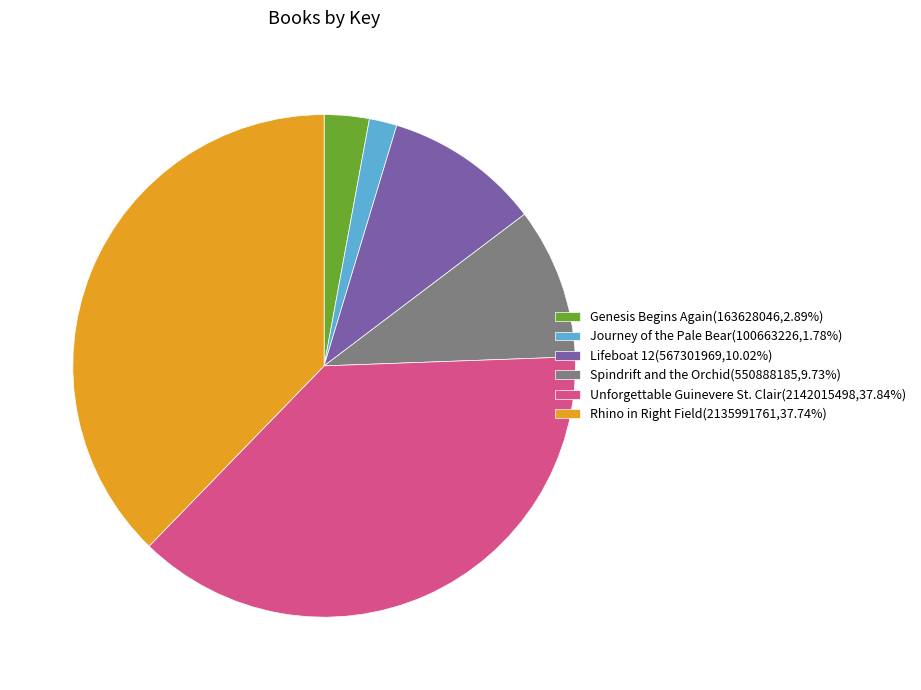

Approximately how many times larger is the value at Spindrift and the Orchid(550888185,9.73%) compared to Unforgettable Guinevere St. Clair(2142015498,37.84%)?

0.3